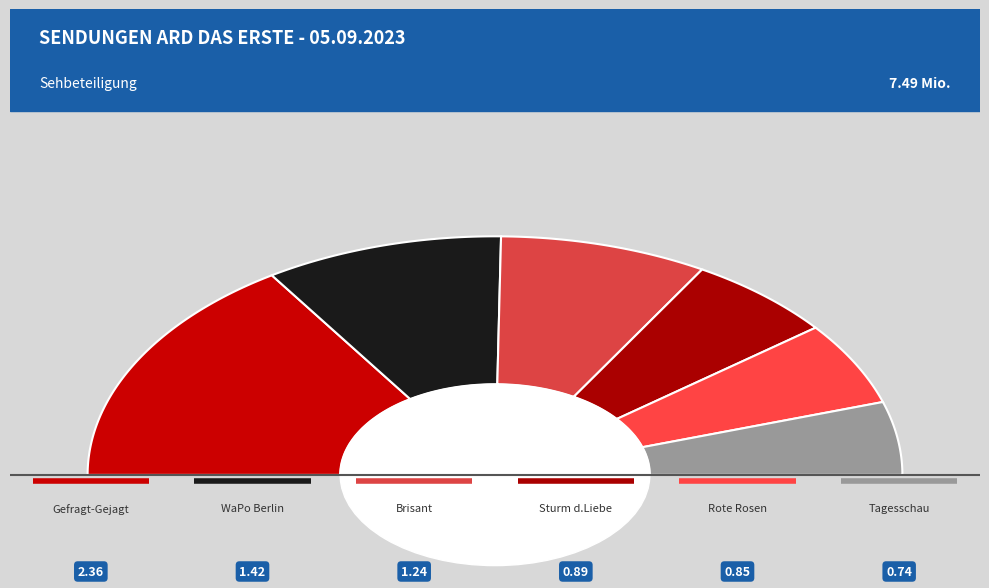

Count the number of slices in the pie.

6